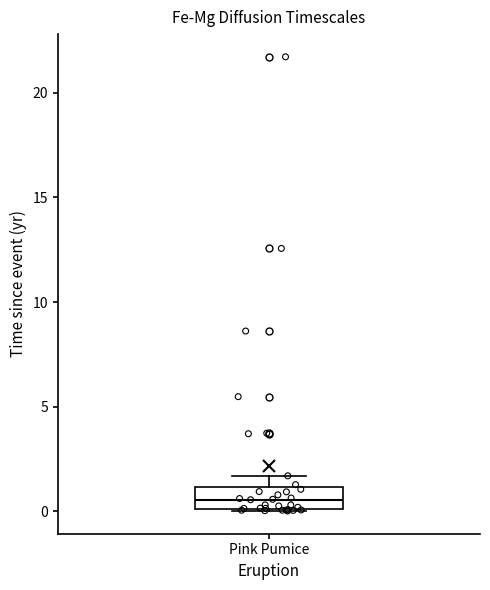

Read this box plot against the y-axis: the position of the median line, the range covered by the box, and the ends of both whiskers. The values are not printed on the chart, so give them approximately, as read against the axis.

median 0.5, box 0.0 to 1.0, whiskers 0.0 to 1.5